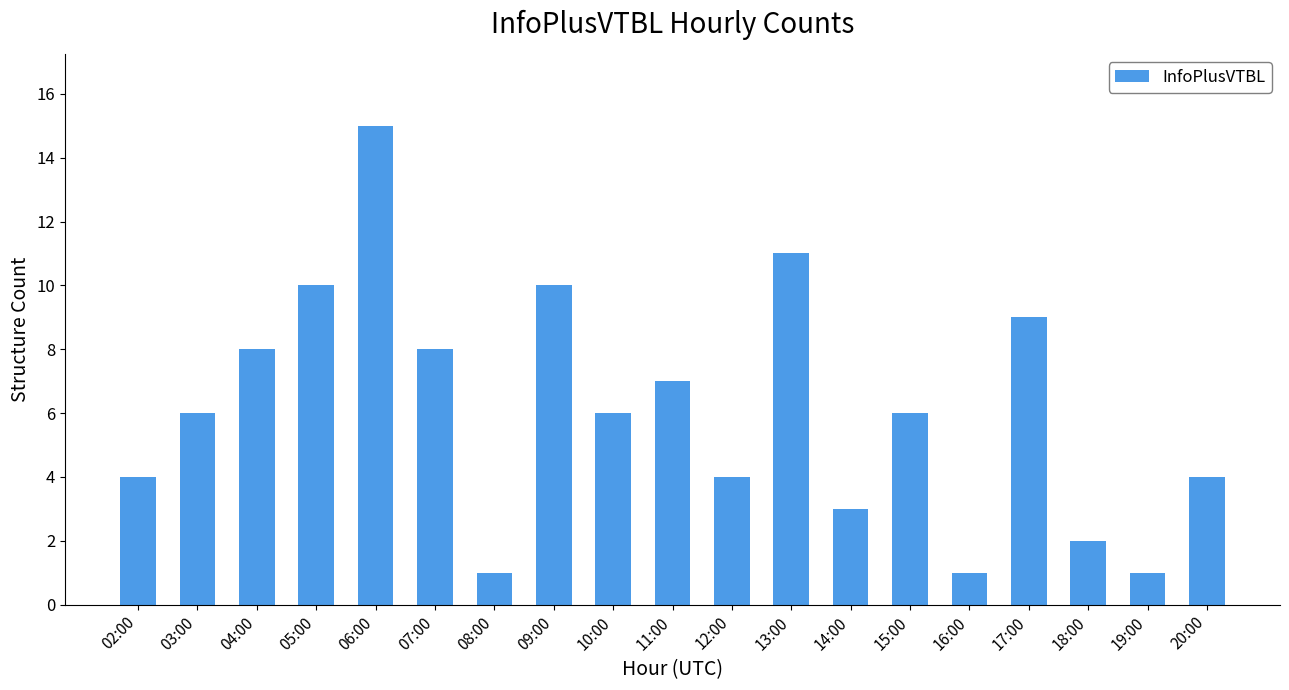

Which category has the highest value across all series?

06:00